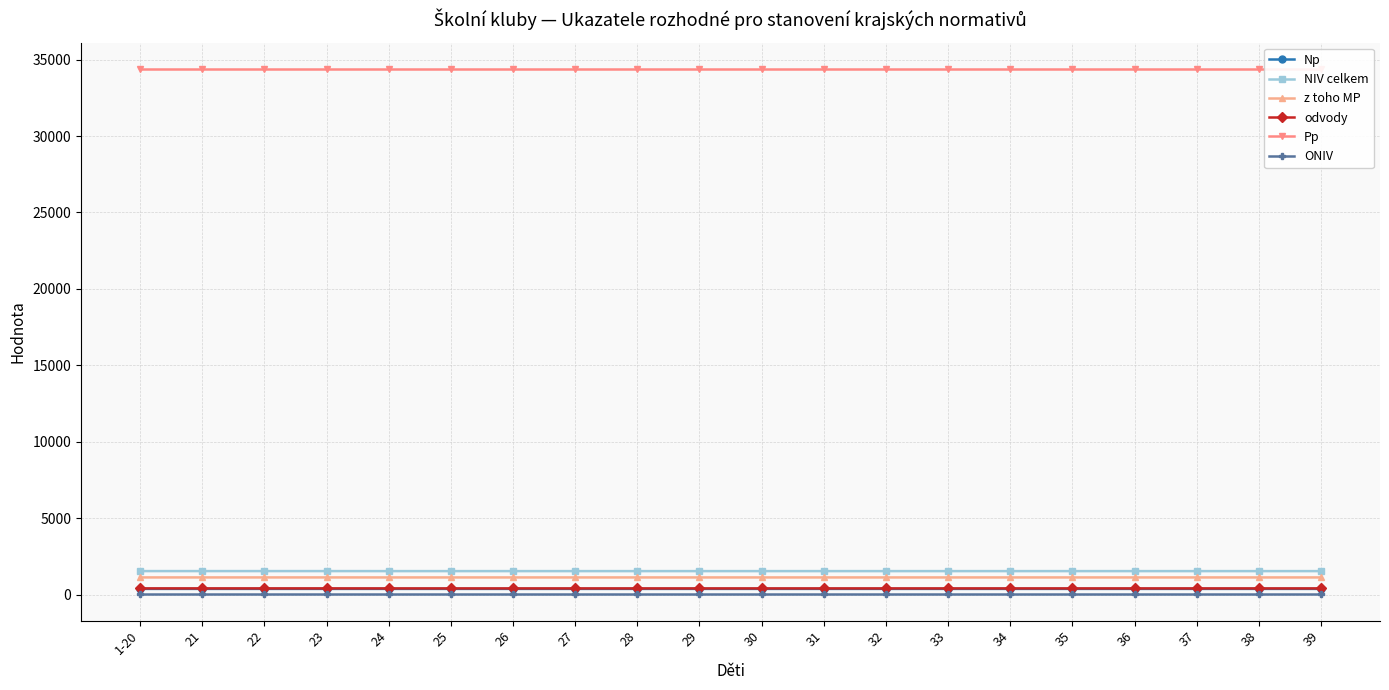

The value of z toho MP at 28 is 1118.0. True or false?

True